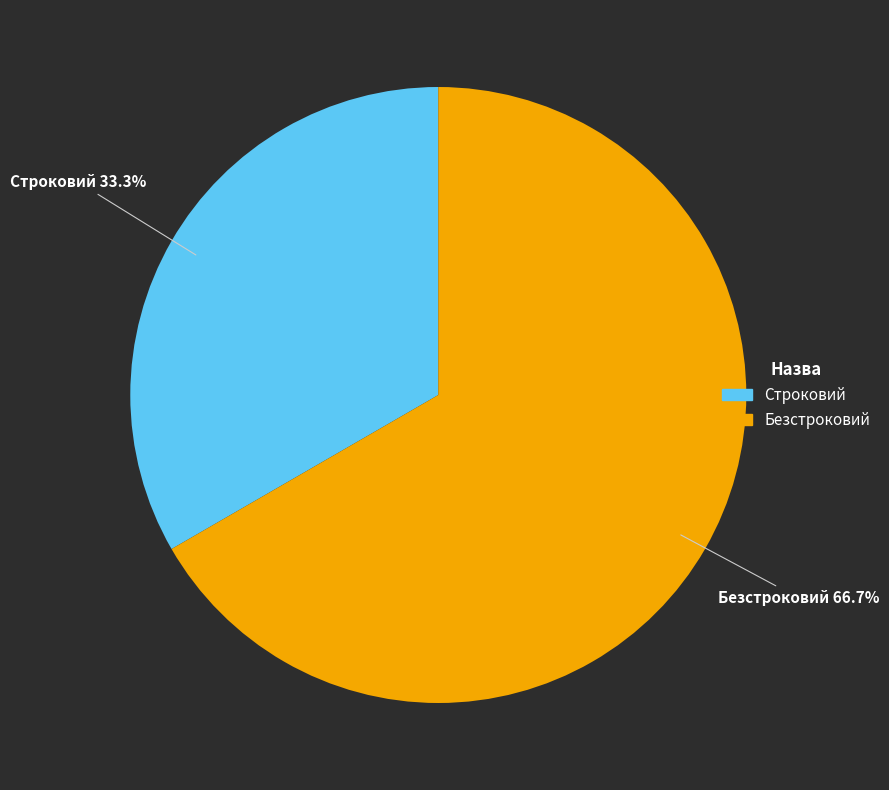

Does Строковий account for over 50% of the chart?

No